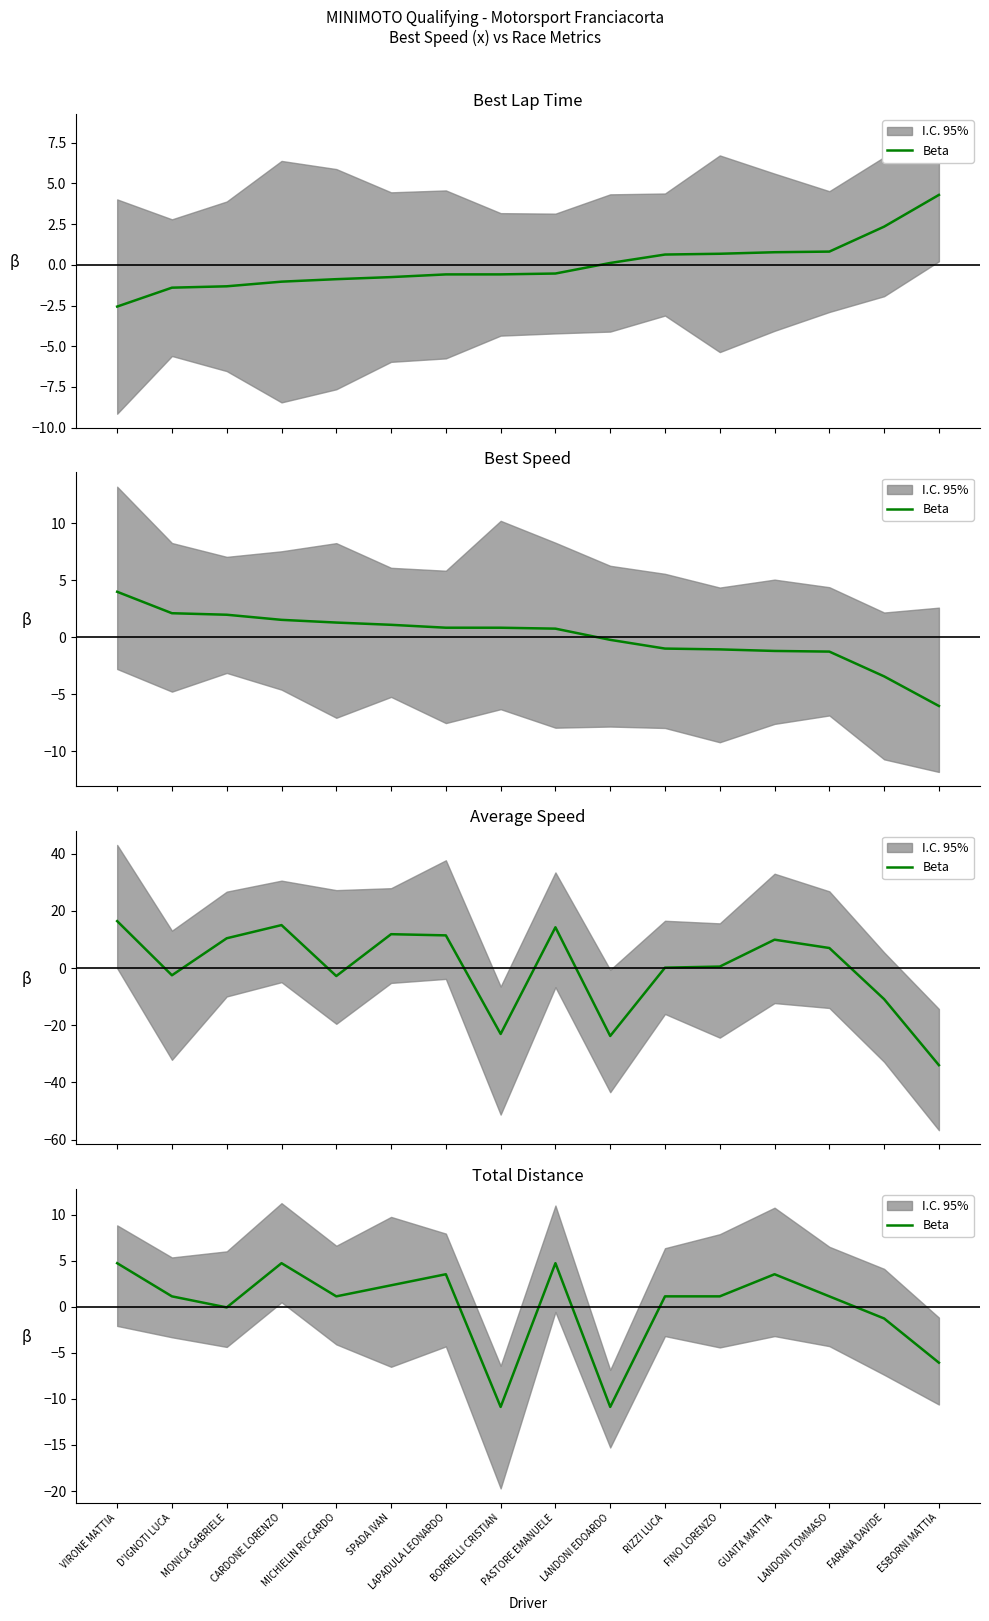

What value does the data have at FINO LORENZO?

1.1